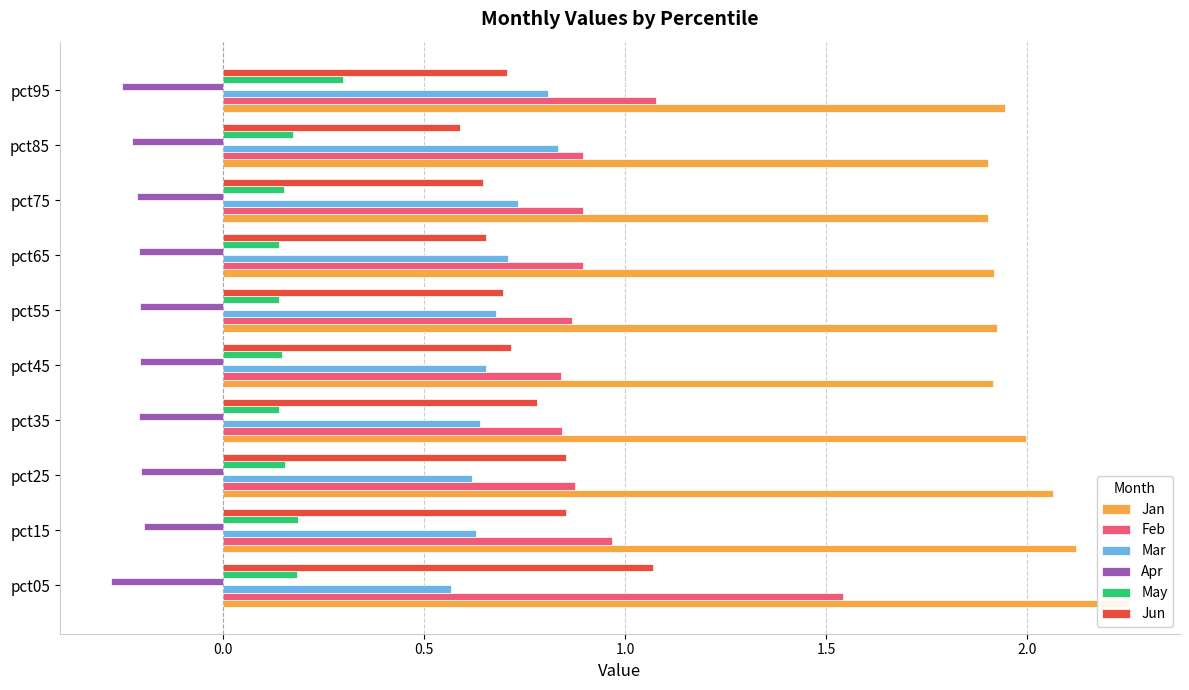

Is the value of Feb at pct15 greater than the value of May at pct45?

Yes